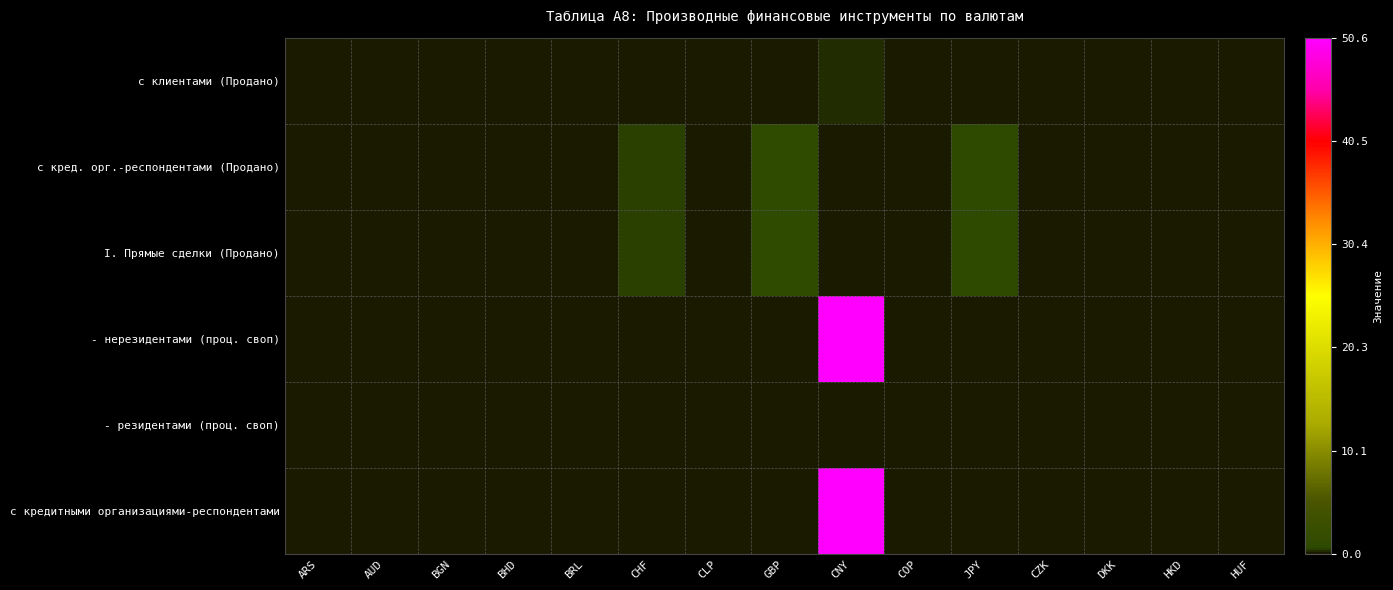

At which category is the sum across all series the highest?

CNY